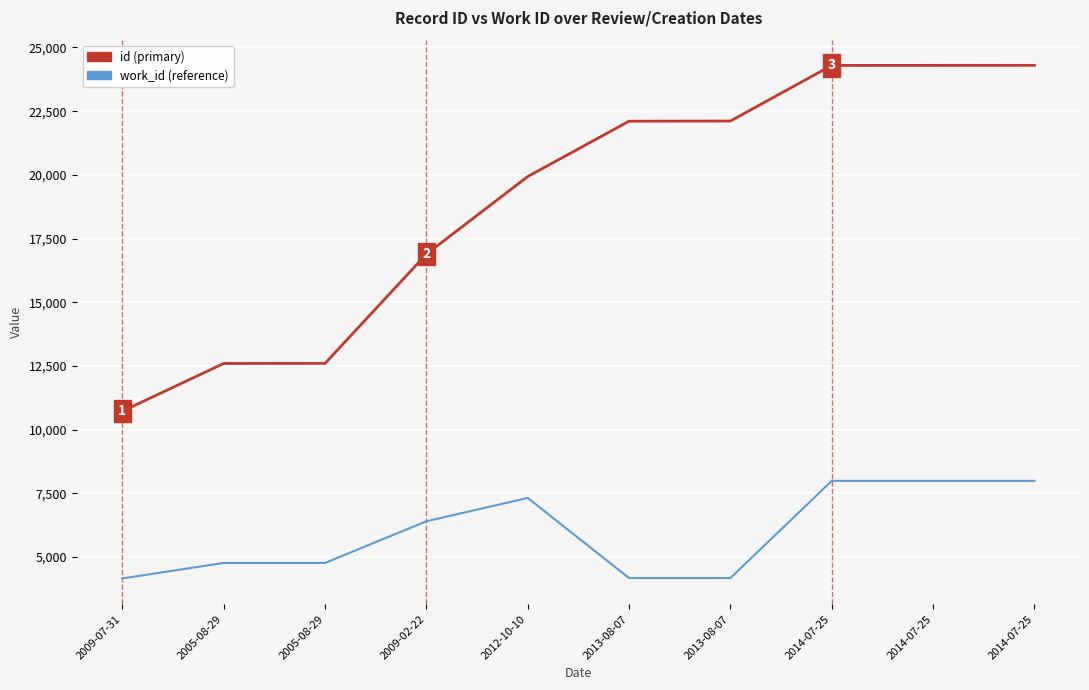

Which series has the largest total across all categories?

id (primary)